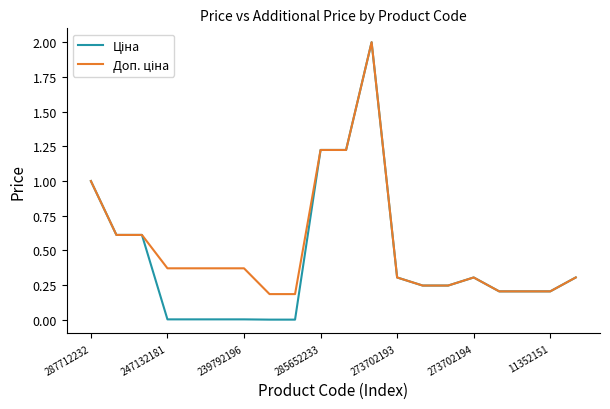

What is the maximum value shown in the chart?

2.0